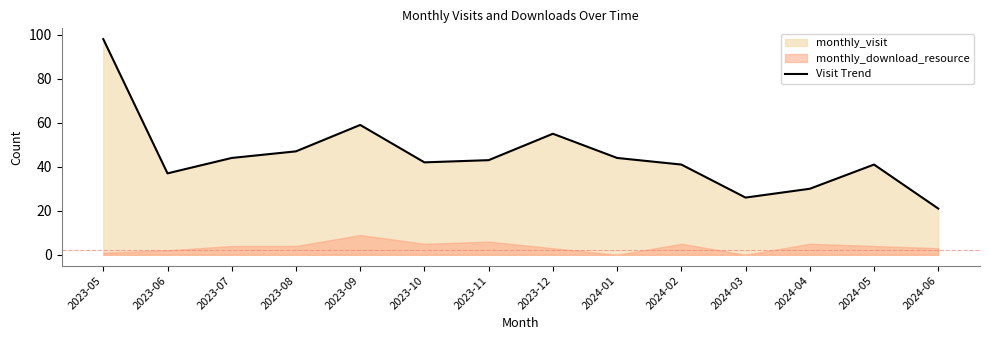

List the labels in order of value, smallest first.

2024-06, 2024-03, 2024-04, 2023-06, 2024-02, 2024-05, 2023-10, 2023-11, 2023-07, 2024-01, 2023-08, 2023-12, 2023-09, 2023-05